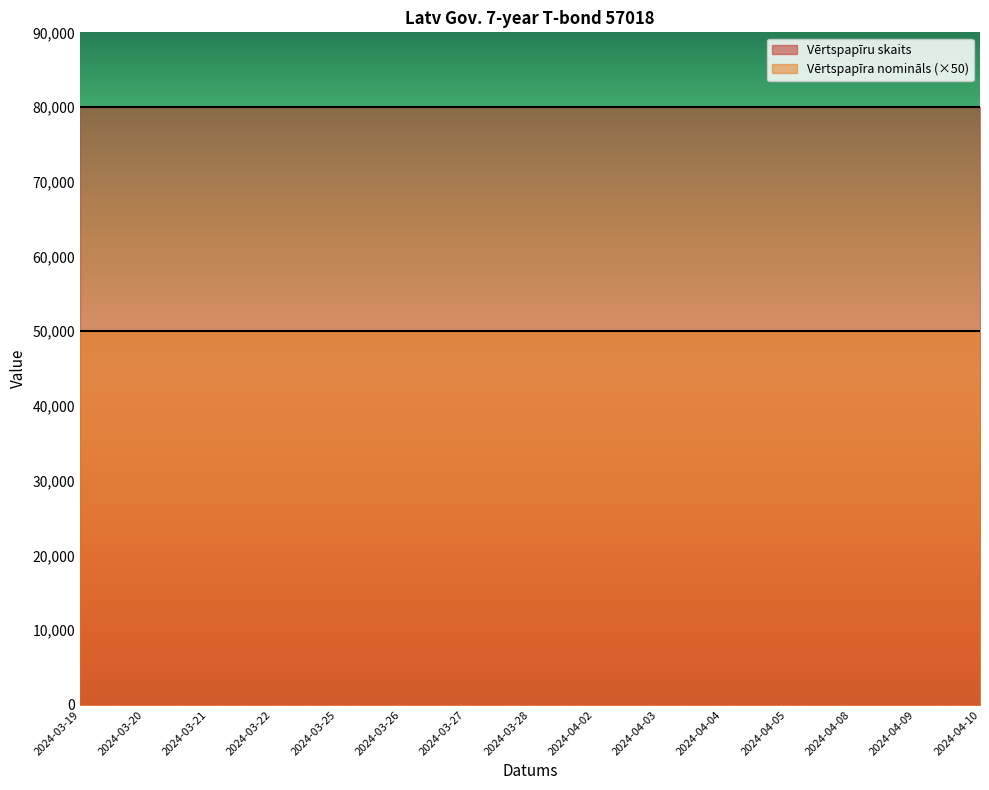

How many series are shown in this chart?

2